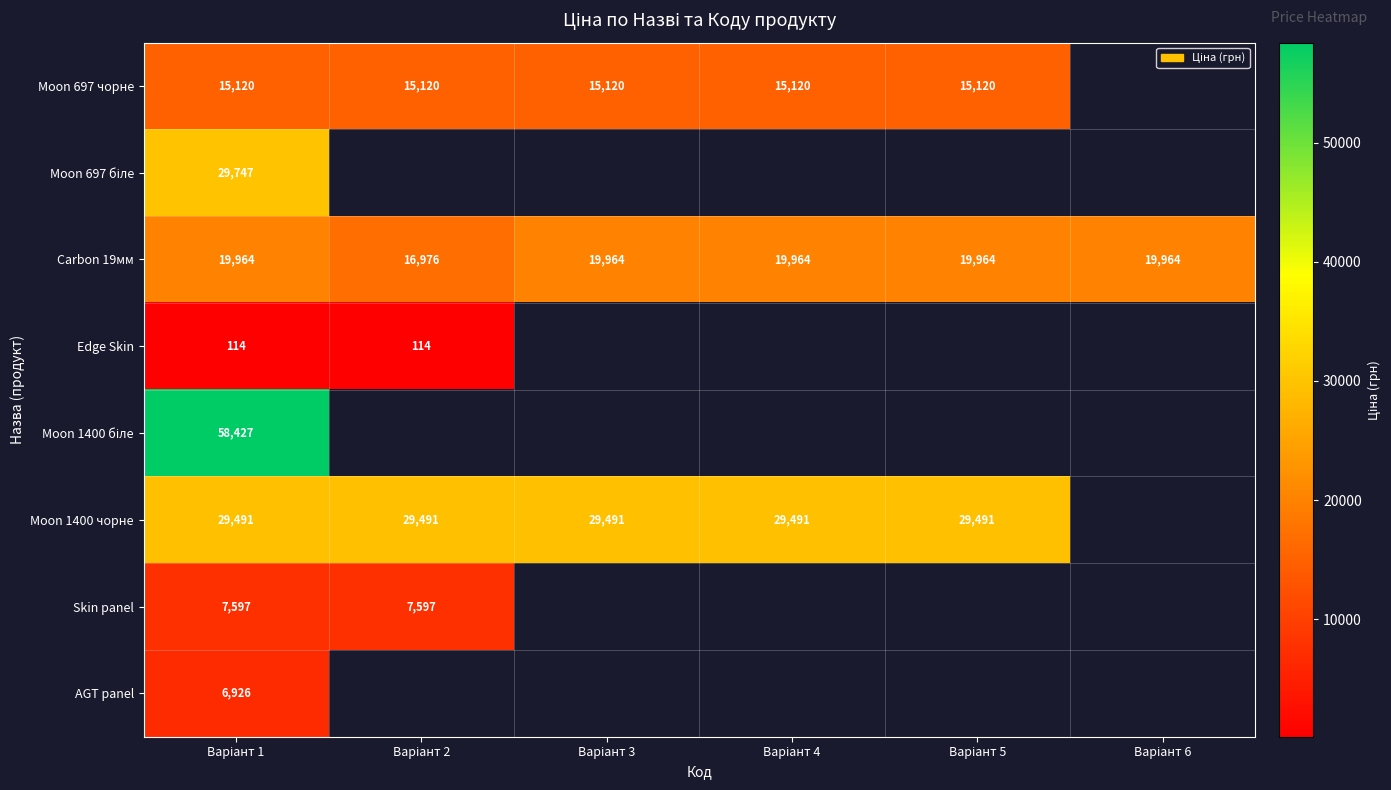

What is the difference between the highest and lowest values at Варіант 3?

14371.5